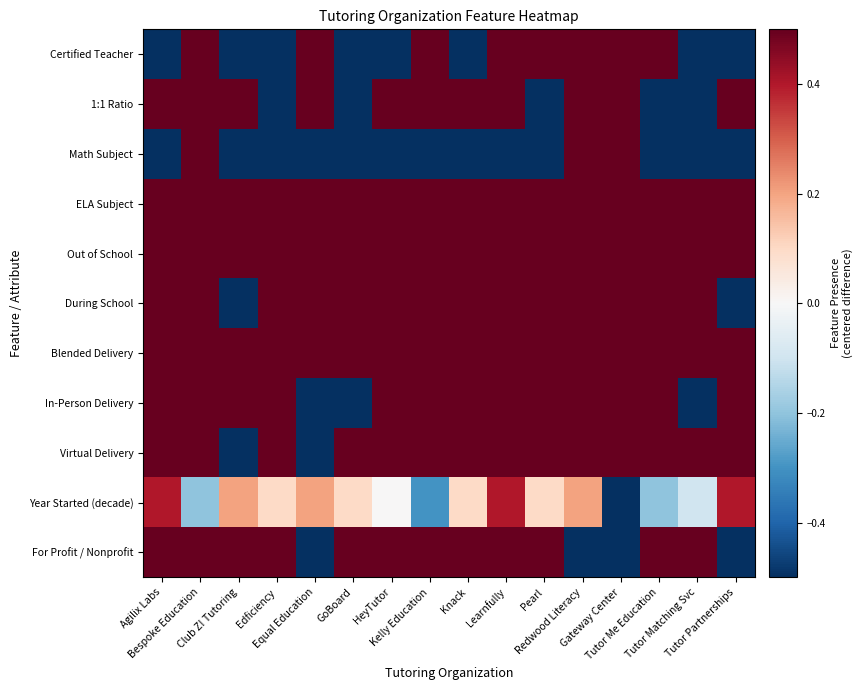

At which category is the sum across all series the highest?

Bespoke Education